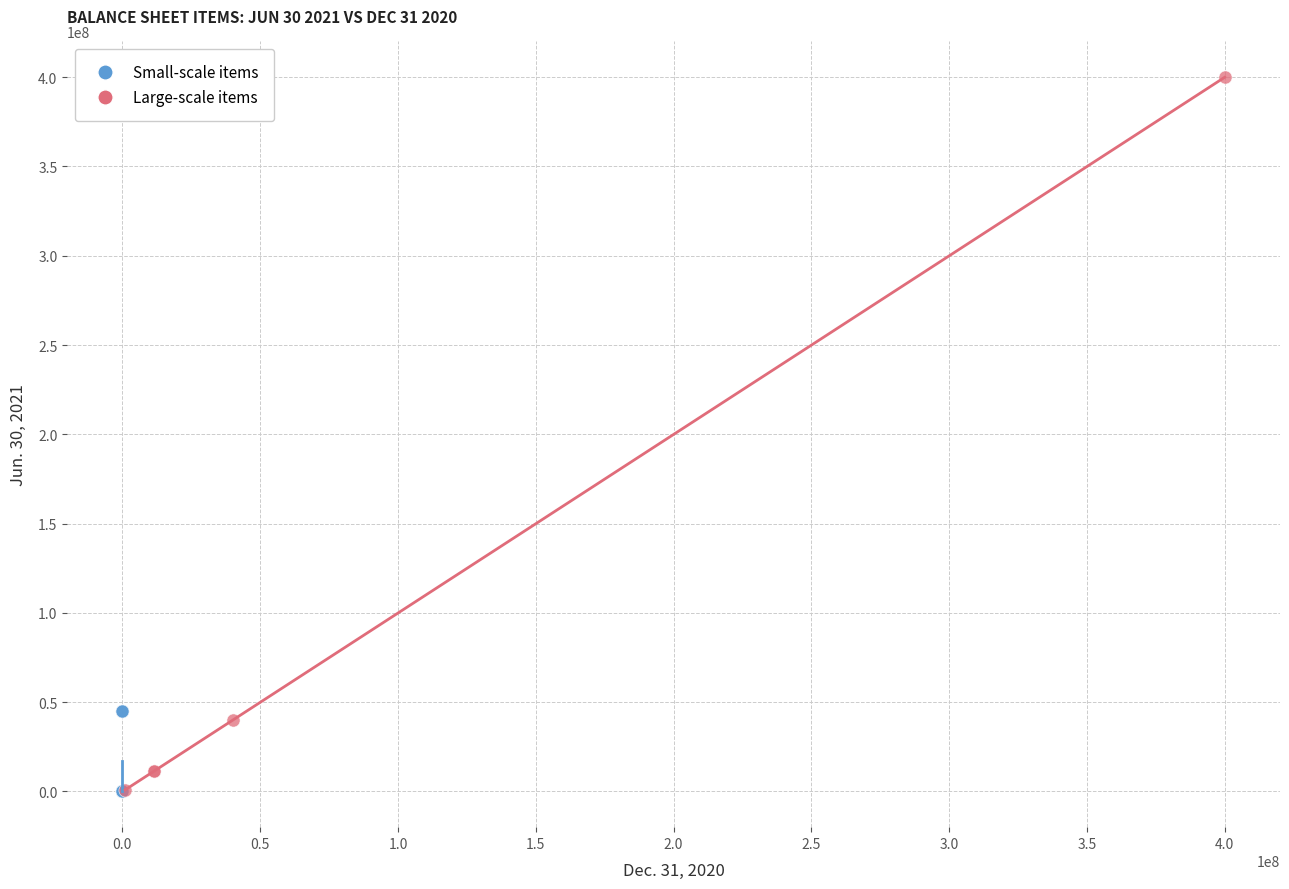

Which series contains the highest Y value?

Large-scale items